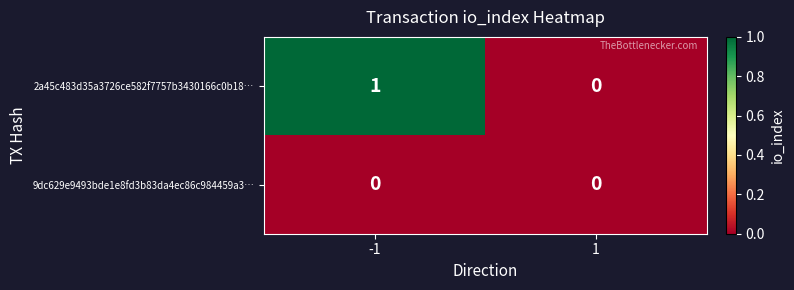

List the labels in order of 2a45c483d35a3726ce582f7757b3430166c0b18… value, smallest first.

1, -1